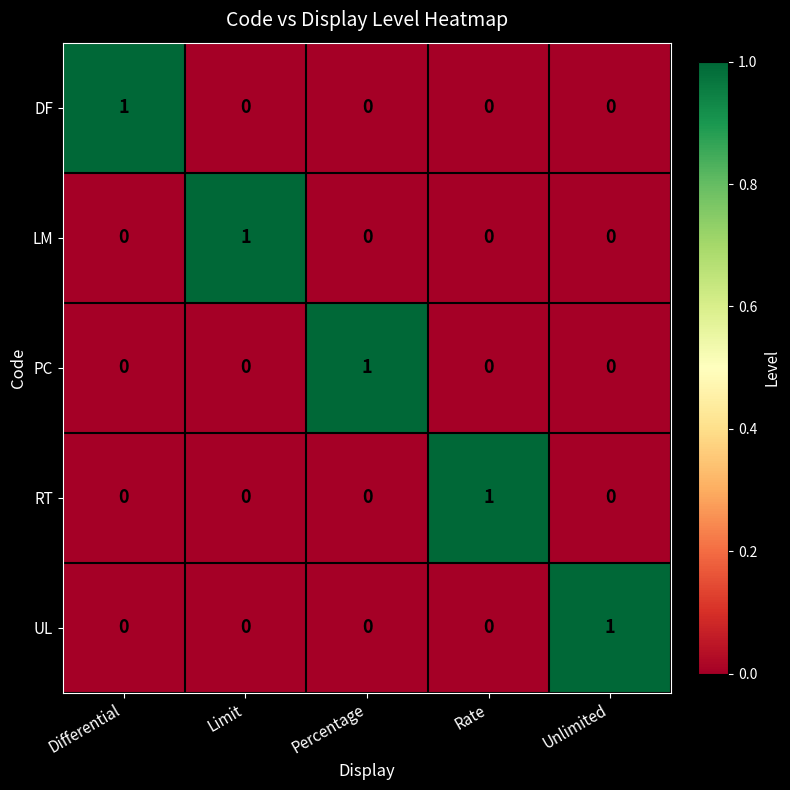

Is it true that RT equals 2 at Rate?

False